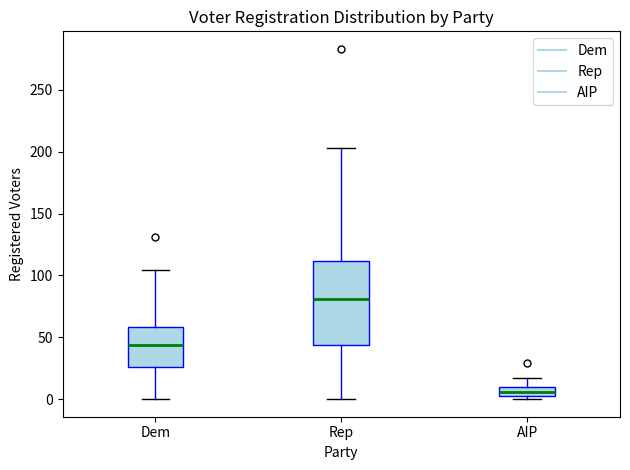

Which box has the highest median line?

Rep